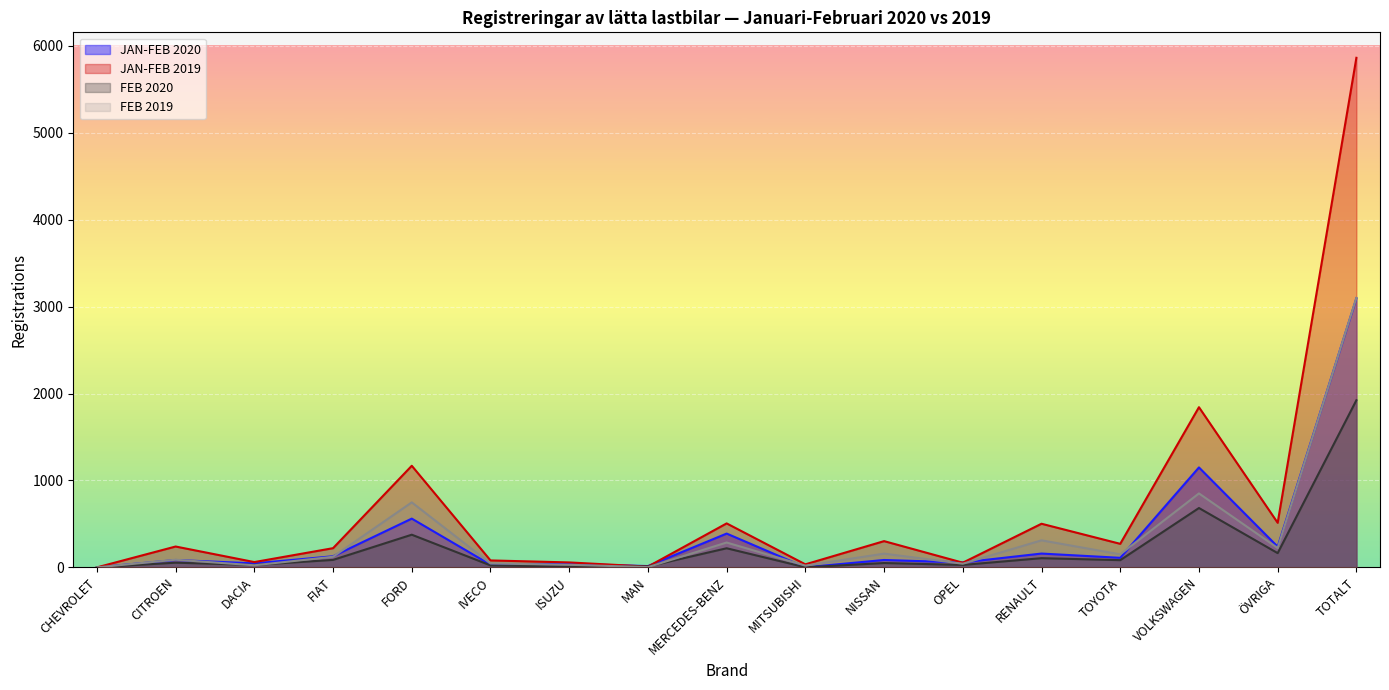

What position from the left is ISUZU?

7